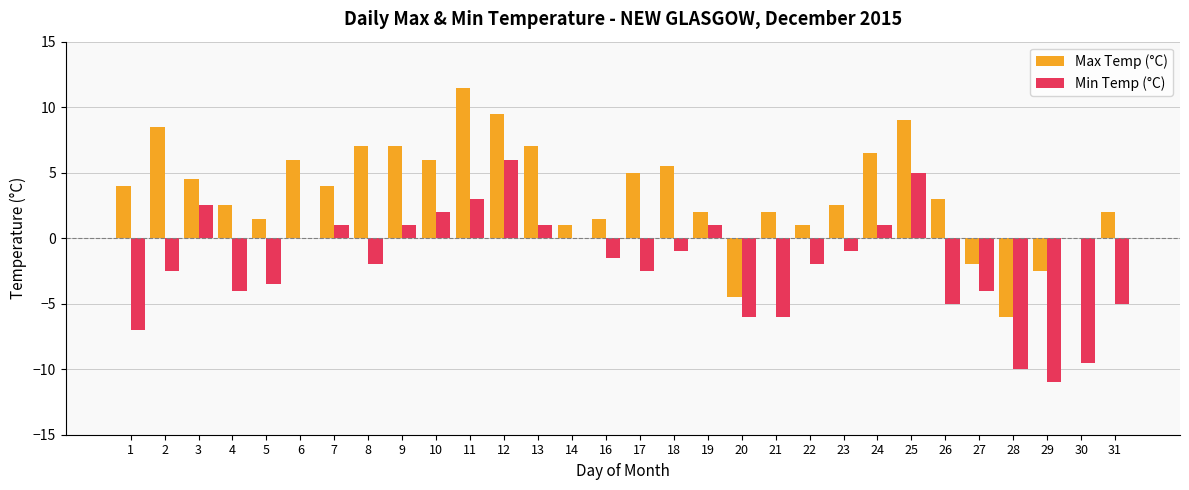

What is the approximate value of Min Temp (°C) at 20?

-6.0